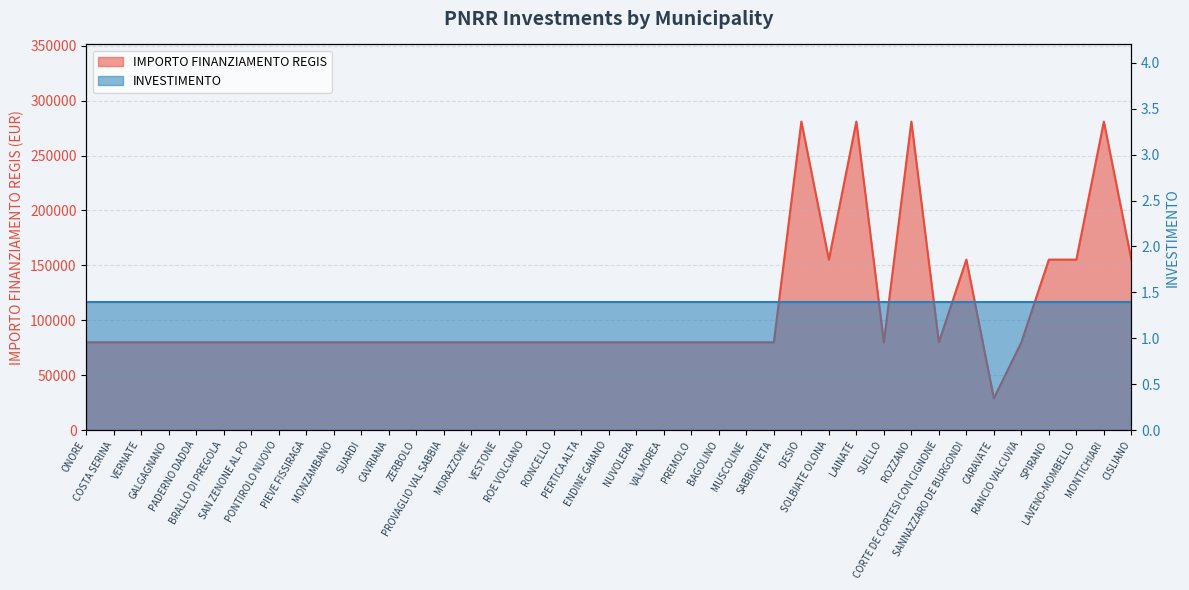

Reading left to right, what are all the values shown in this chart?

ONORE=79922	COSTA SERINA=79922	VERNATE=79922	GALGAGNANO=79922	PADERNO DADDA=79922	BRALLO DI PREGOLA=79922	SAN ZENONE AL PO=79922	PONTIROLO NUOVO=79922	PIEVE FISSIRAGA=79922	MONZAMBANO=79922	SUARDI=79922	CAVRIANA=79922	ZERBOLO=79922	PROVAGLIO VAL SABBIA=79922	MORAZZONE=79922	VESTONE=79922	ROE VOLCIANO=79922	RONCELLO=79922	PERTICA ALTA=79922	ENDINE GAIANO=79922	NUVOLERA=79922	VALMOREA=79922	PREMOLO=79922	BAGOLINO=79922	MUSCOLINE=79922	SABBIONETA=79922	DESIO=280932	SOLBIATE OLONA=155234	LAINATE=280932	SUELLO=79922	ROZZANO=280932	CORTE DE CORTESI CON CIGNONE=79922	SANNAZZARO DE BURGONDI=155234	CARAVATE=28902	RANCIO VALCUVIA=79922	SPIRANO=155234	LAVENO-MOMBELLO=155234	MONTICHIARI=280932	CISLIANO=155234